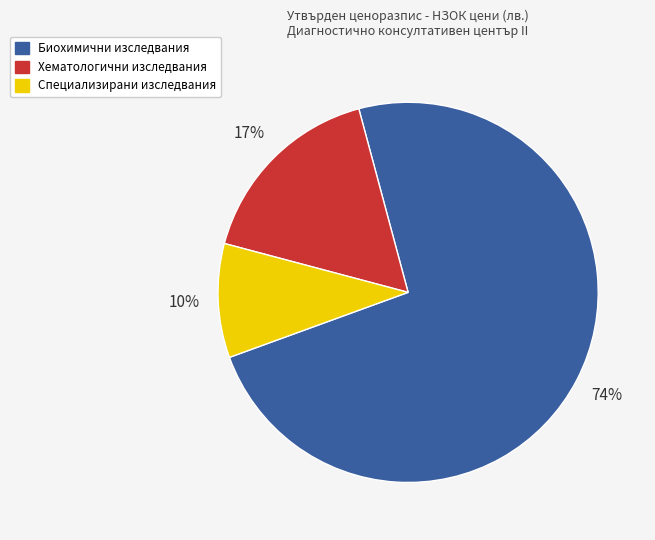

To the nearest percent, what is the average slice percentage?

33%